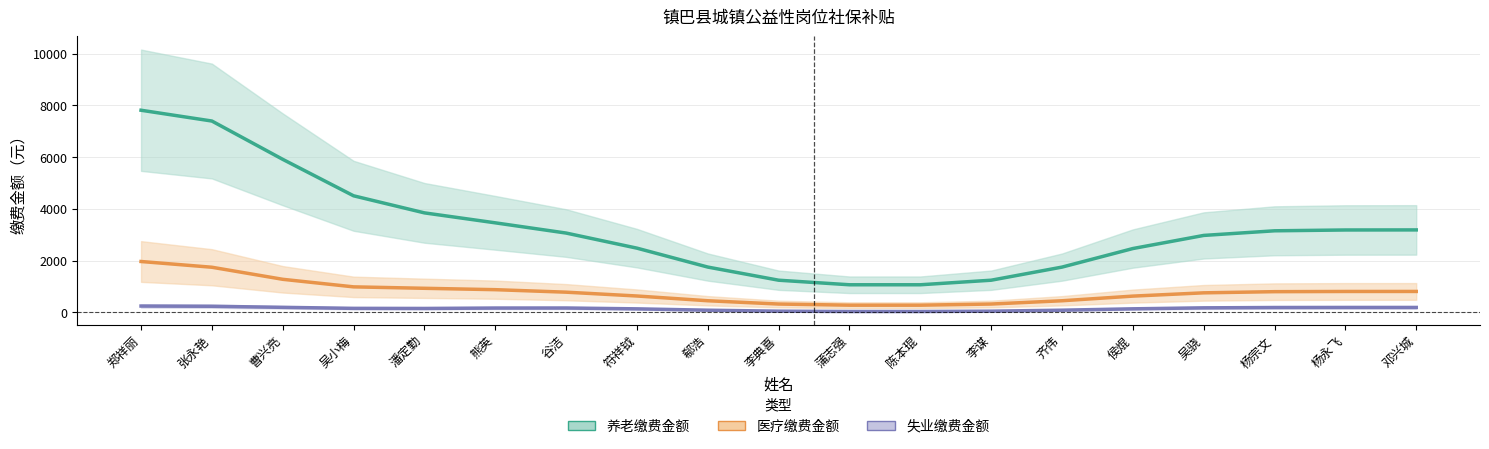

True or false: 医疗缴费金额 and 养老缴费金额 intersect in this chart.

False